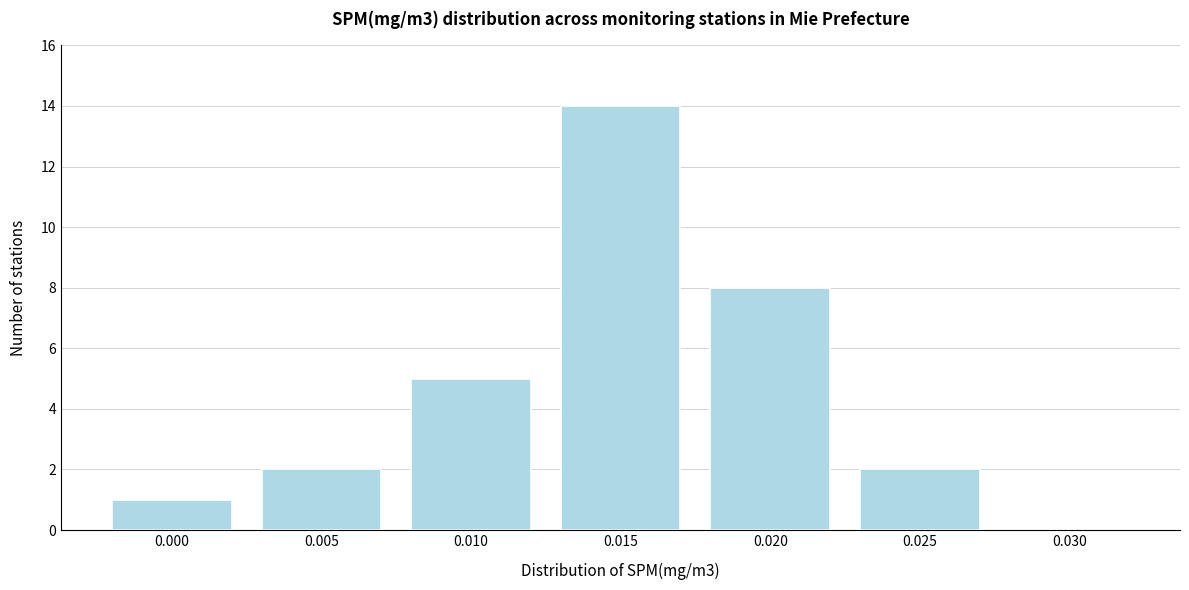

What is the change in value from 0.000 to 0.020?

+7